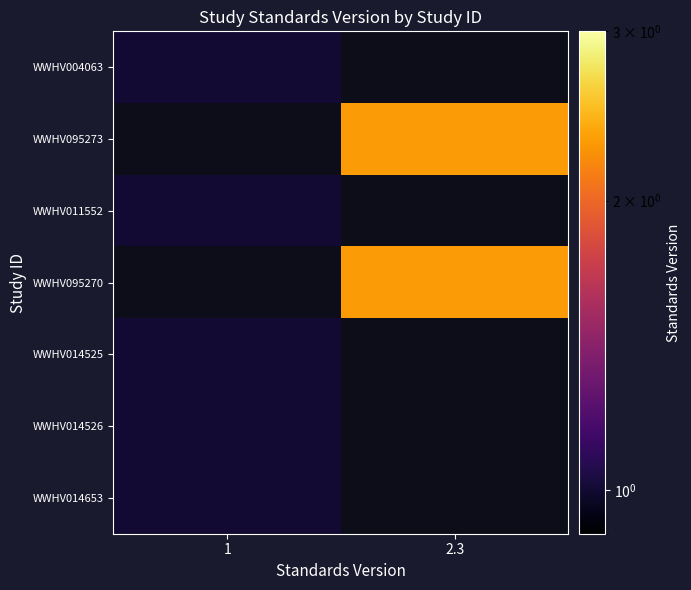

Which has a higher value, 2.3 or 1?

1